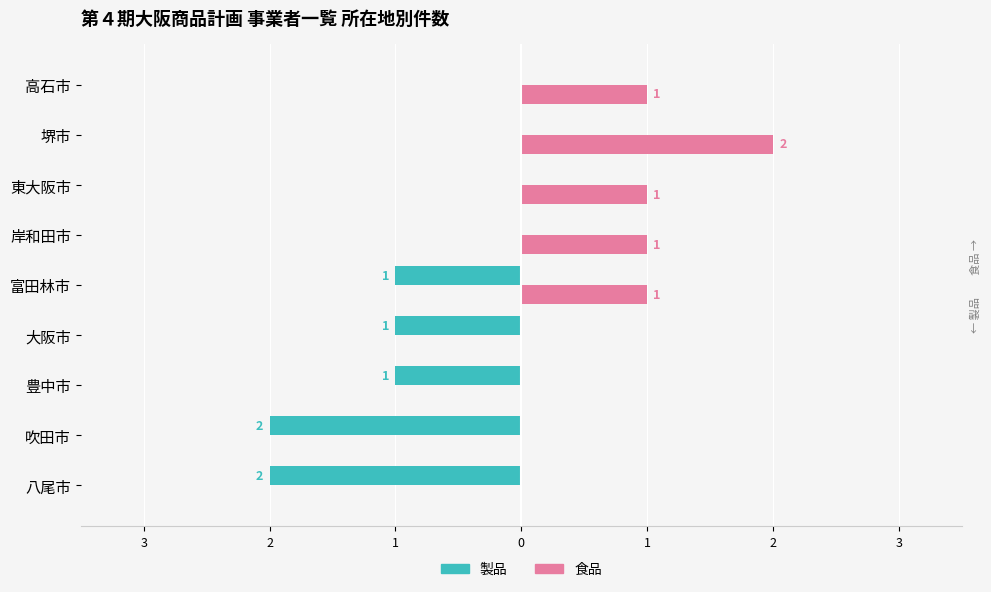

What are all the series names shown in the legend?

製品, 食品